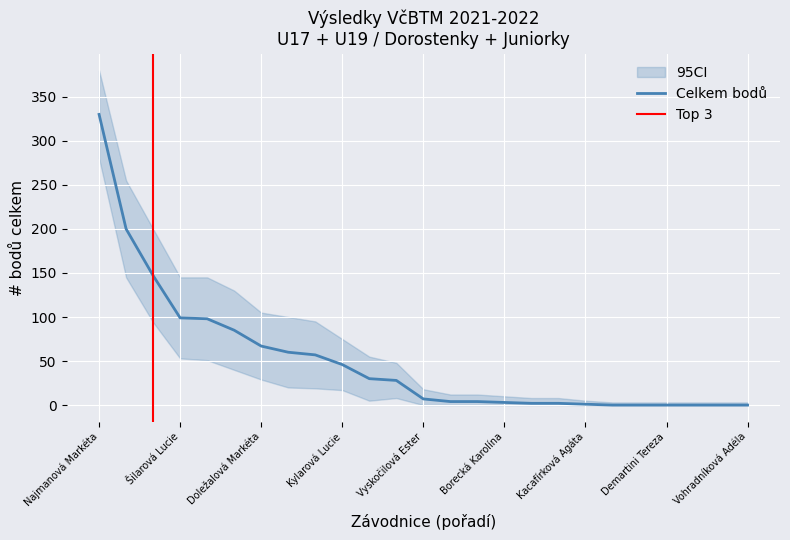

True or false: the data has more than 0 interior local peaks.

False